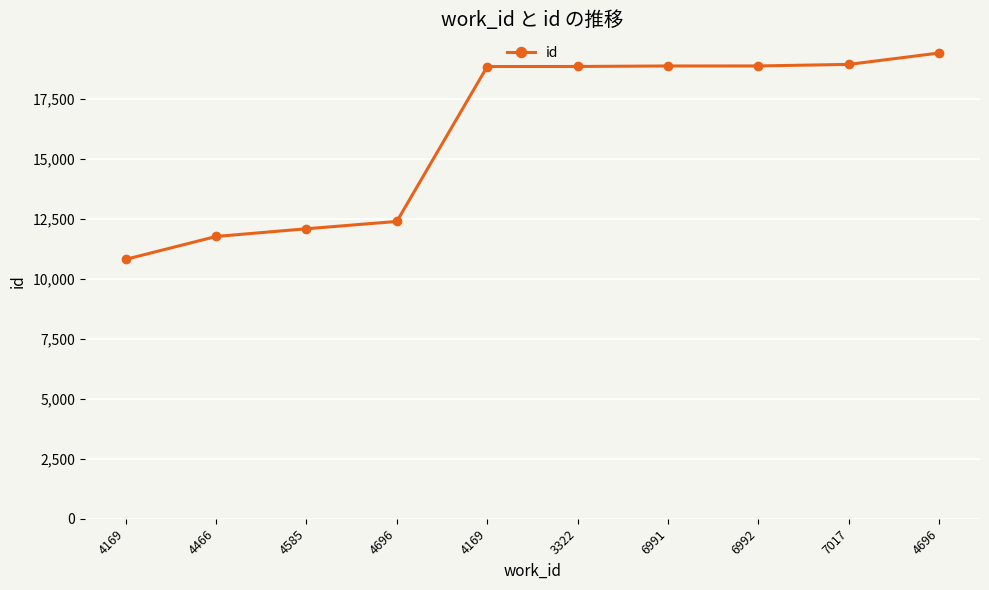

True or false: the data has more than 2 interior local peaks.

False